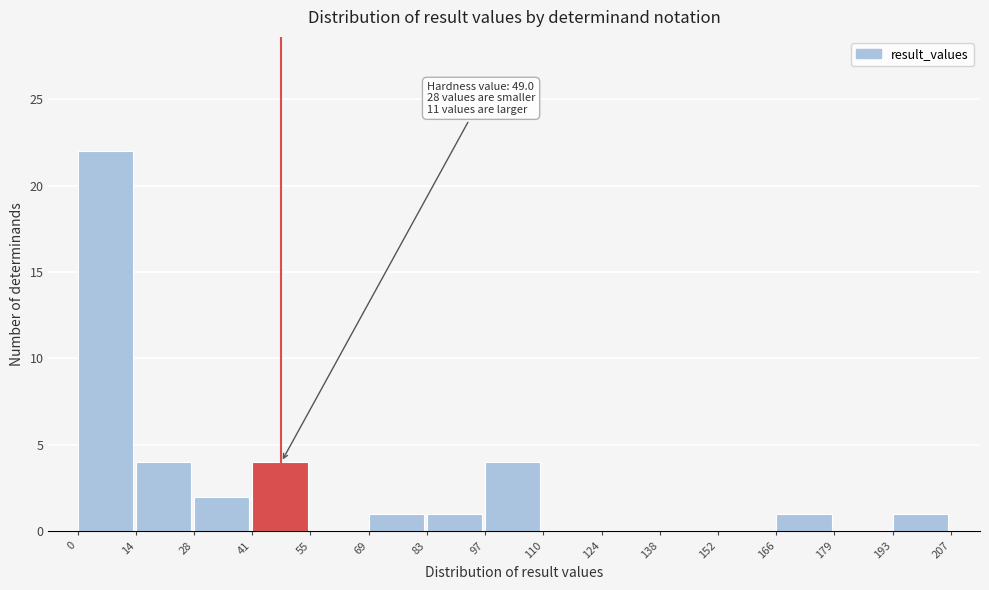

Over which range of the x-axis is the bar tallest?

0 to 14